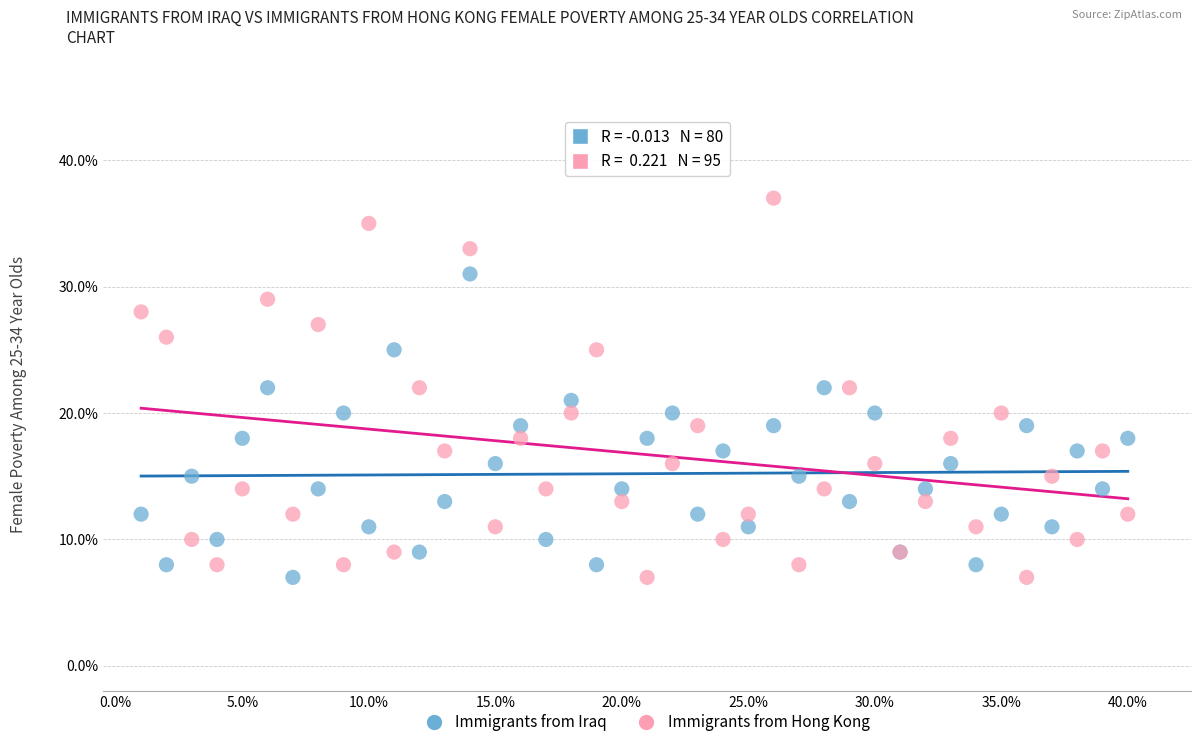

What are all the series names shown in the legend?

Immigrants from Iraq, Immigrants from Hong Kong